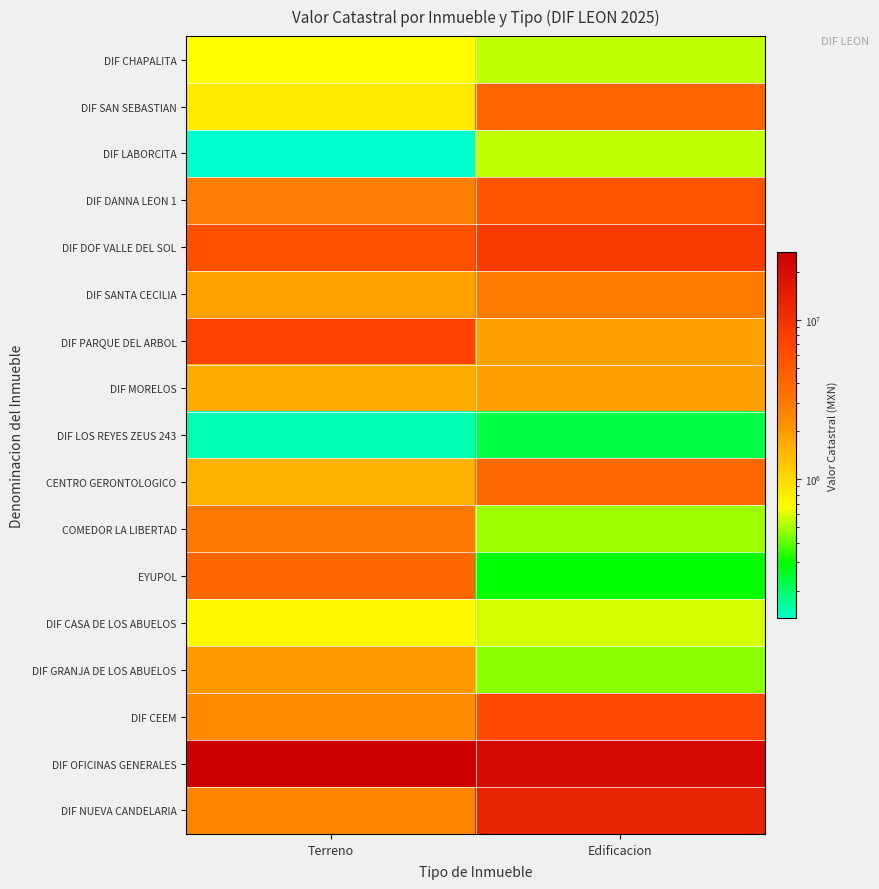

Reading left to right, transcribe all the data shown in this chart.

DIF CHAPALITA: Terreno=666633.7	Edificacion=548148.6
DIF SAN SEBASTIAN: Terreno=831689.1	Edificacion=4187560.1
DIF LABORCITA: Terreno=134996.7	Edificacion=537679.3
DIF DANNA LEON 1: Terreno=2911071.2	Edificacion=5577359.4
DIF DOF VALLE DEL SOL: Terreno=5839654.5	Edificacion=8326131.7
DIF SANTA CECILIA: Terreno=1827411.5	Edificacion=3022134.9
DIF PARQUE DEL ARBOL: Terreno=7519548.4	Edificacion=1884803.4
DIF MORELOS: Terreno=1667492.6	Edificacion=1927313.6
DIF LOS REYES ZEUS 243: Terreno=150150.0	Edificacion=229943.6
CENTRO GERONTOLOGICO: Terreno=1549684.0	Edificacion=4126564.3
COMEDOR LA LIBERTAD: Terreno=3137469.3	Edificacion=485420.9
EYUPOL: Terreno=4146917.9	Edificacion=297035.2
DIF CASA DE LOS ABUELOS: Terreno=690101.0	Edificacion=578929.0
DIF GRANJA DE LOS ABUELOS: Terreno=2028557.4	Edificacion=456750.0
DIF CEEM: Terreno=2323760.0	Edificacion=6618444.8
DIF OFICINAS GENERALES: Terreno=26456703.4	Edificacion=21234550.4
DIF NUEVA CANDELARIA: Terreno=2608856.2	Edificacion=13329192.0